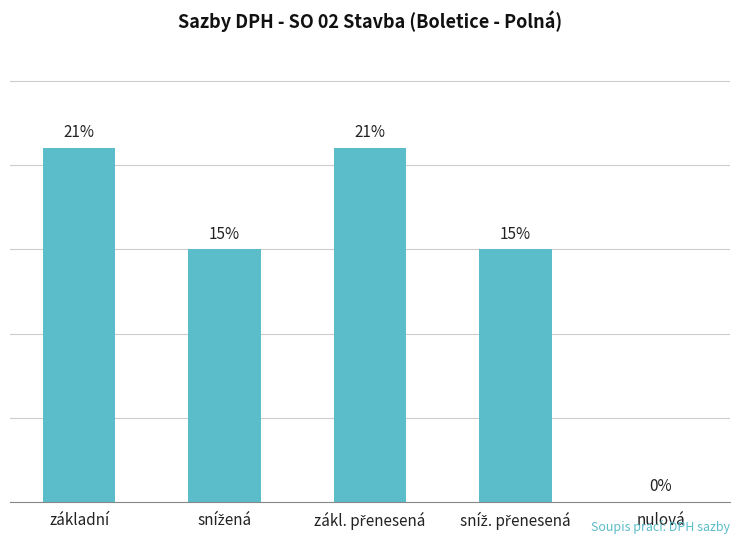

Are the bars horizontal?

No